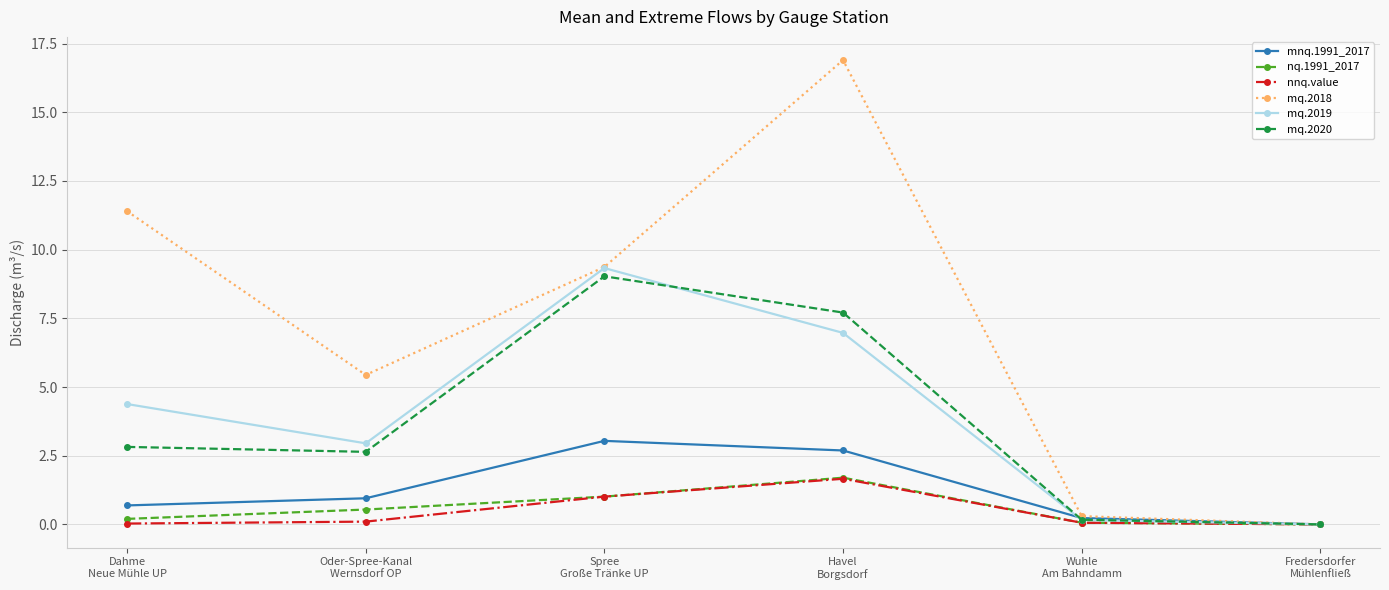

What is the label of the 5th point from the left?

Wuhle
Am Bahndamm